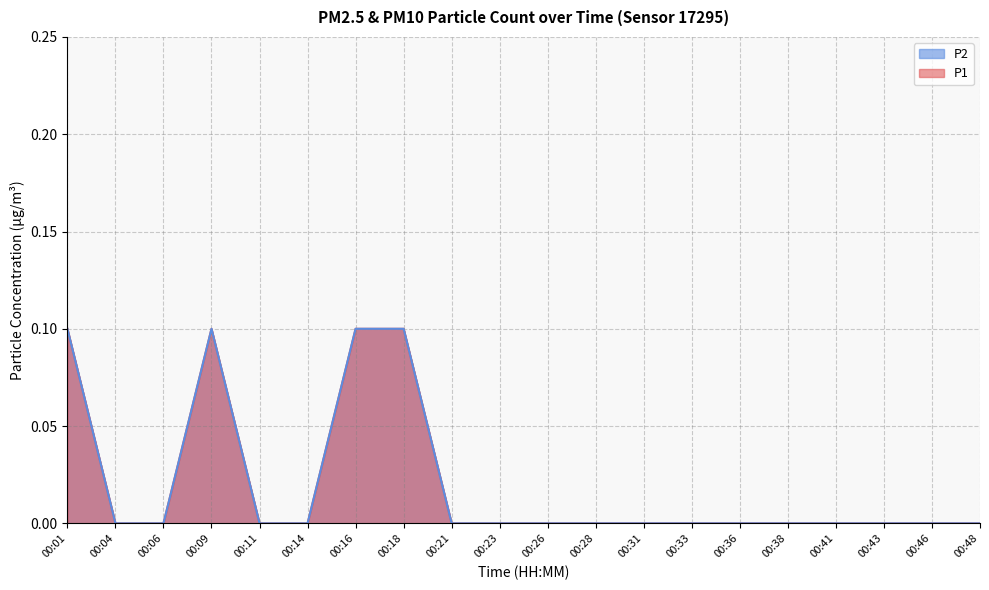

Is it true that P2 equals 0.1 at 00:31?

False